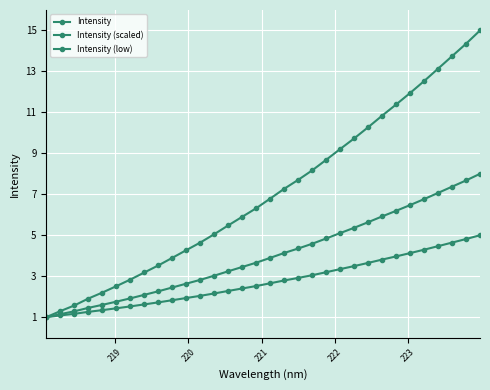

True or false: Intensity and Intensity (scaled) intersect in this chart.

False